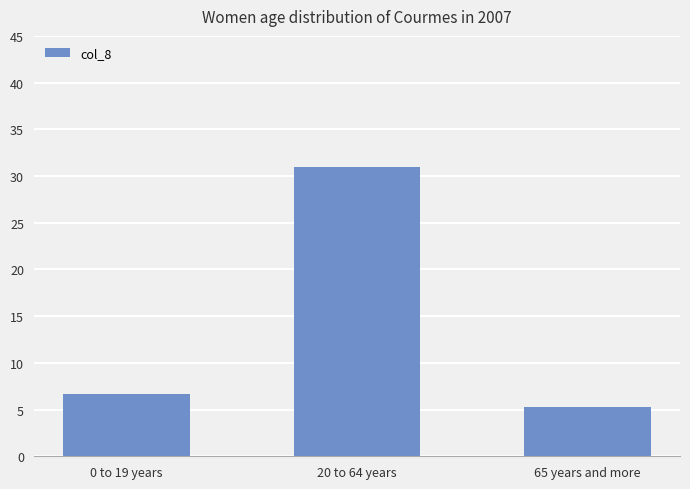

Rank the categories by value from lowest to highest.

65 years and more, 0 to 19 years, 20 to 64 years